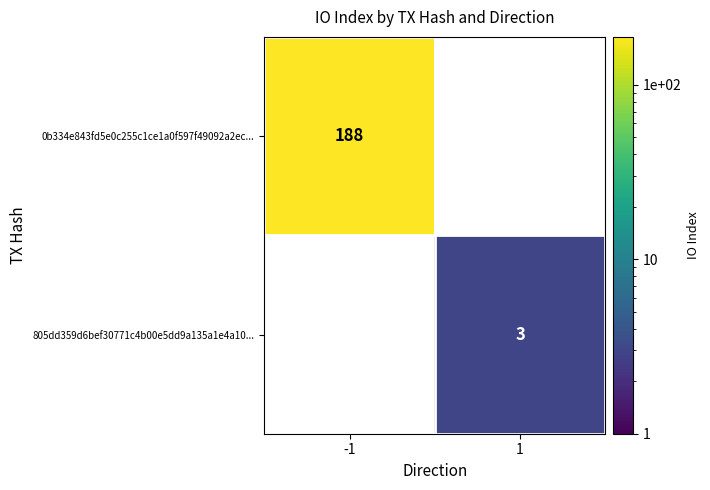

The 805dd359d6bef30771c4b00e5dd9a135a1e4a10... series shows 3 at 1. True or false?

True